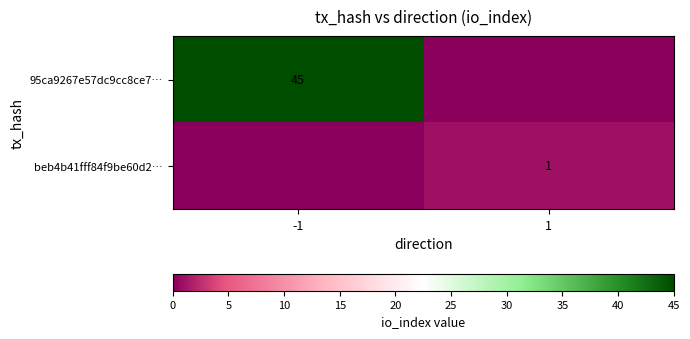

True or false: 95ca9267e57dc9cc8ce7… has a value of 80 at -1.

False